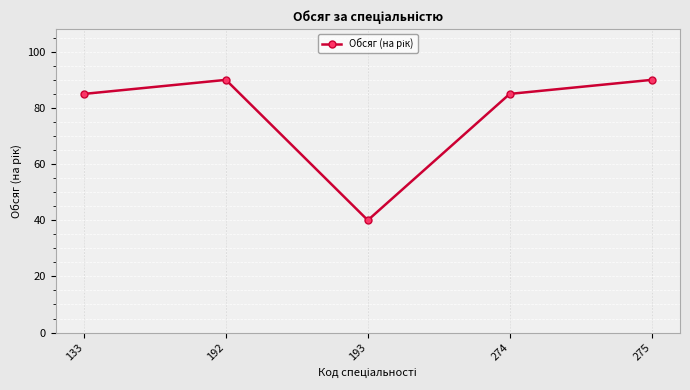

Which has a higher value, 274 or 193?

274